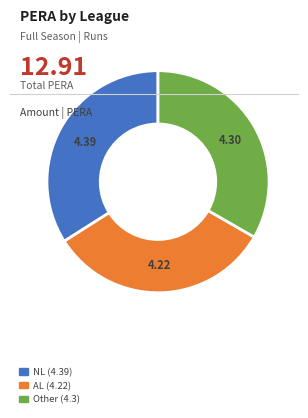

Which slice is the smallest?

AL (4.22)